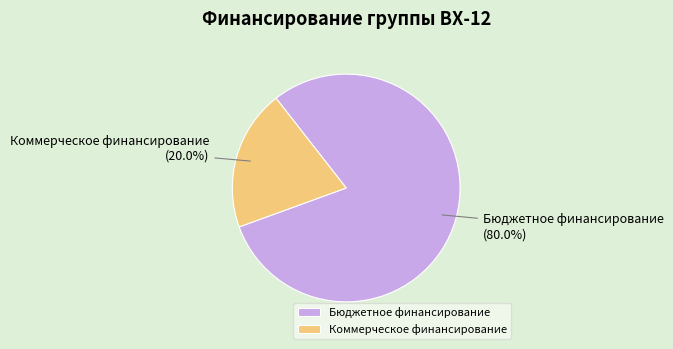

Which category accounts for the majority?

Бюджетное финансирование